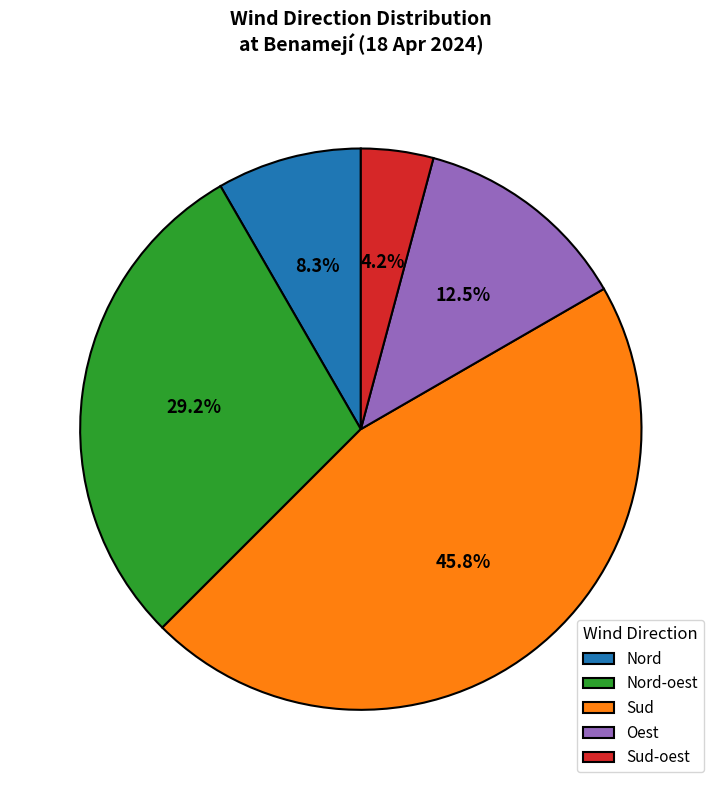

Between Nord-oest and Oest, which is larger?

Nord-oest